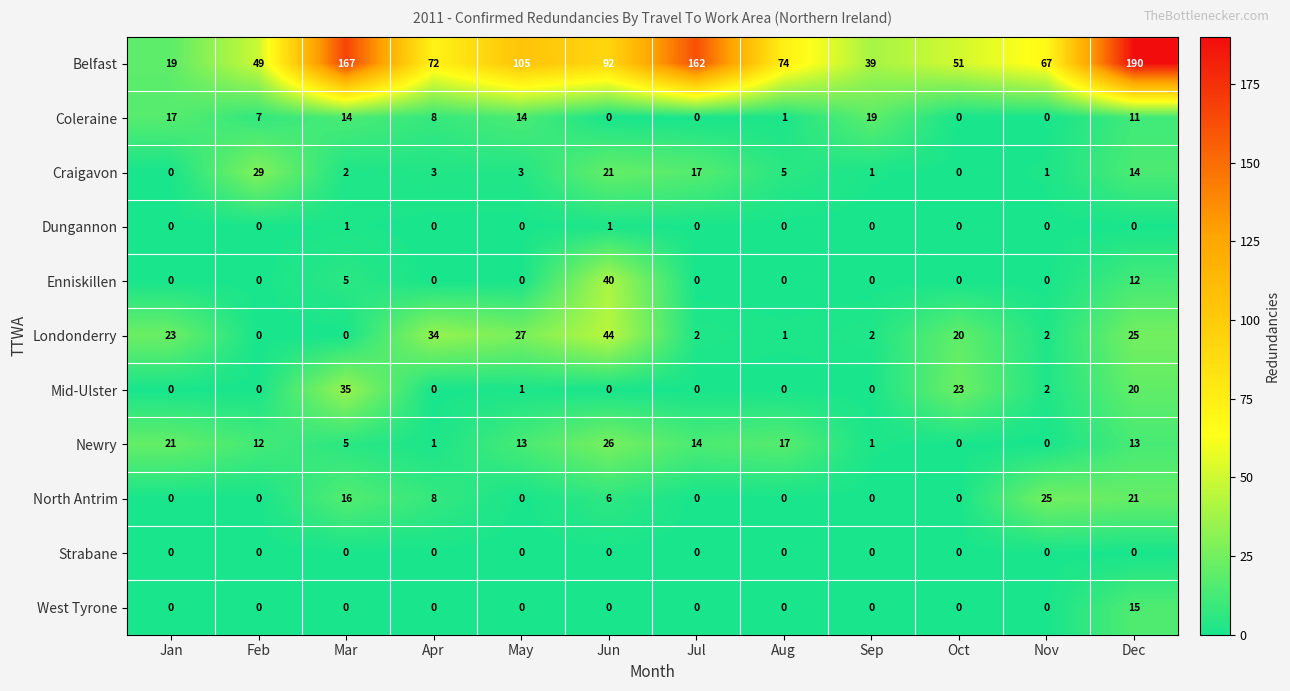

How many values in North Antrim are above zero?

5